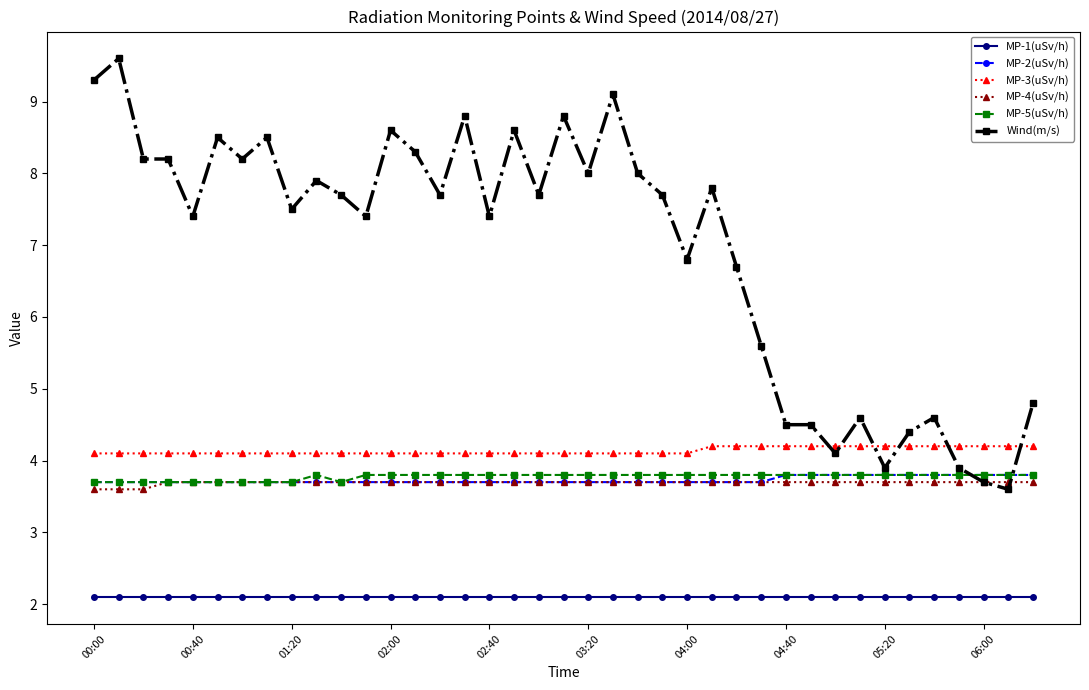

What are all the series names shown in the legend?

MP-1(uSv/h), MP-2(uSv/h), MP-3(uSv/h), MP-4(uSv/h), MP-5(uSv/h), Wind(m/s)